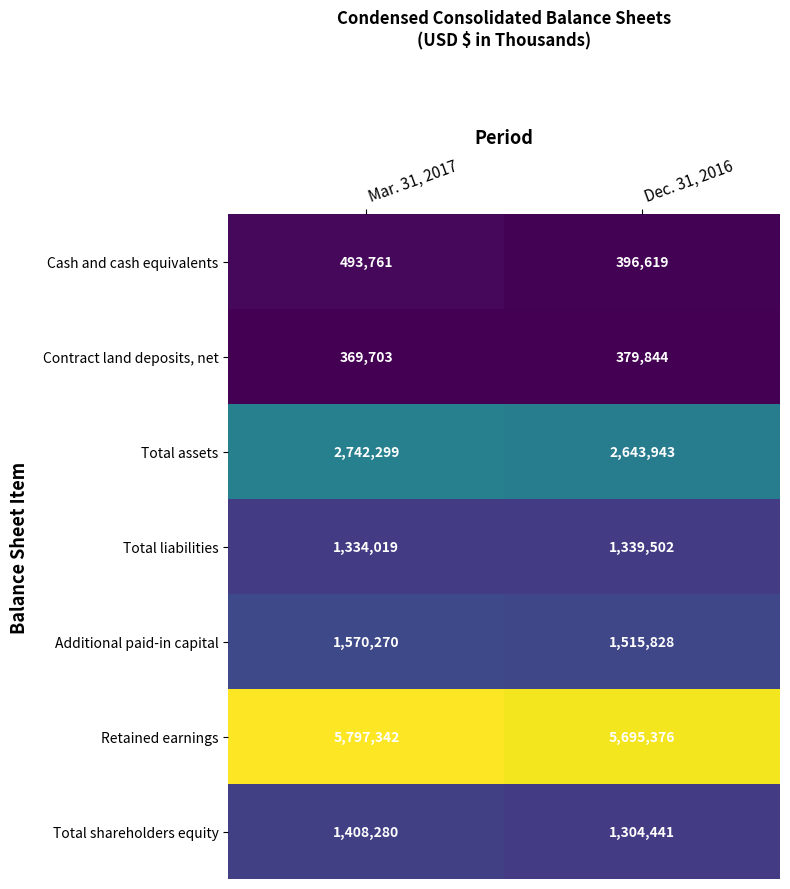

What is the difference between the highest and lowest values at Mar. 31, 2017?

5427639